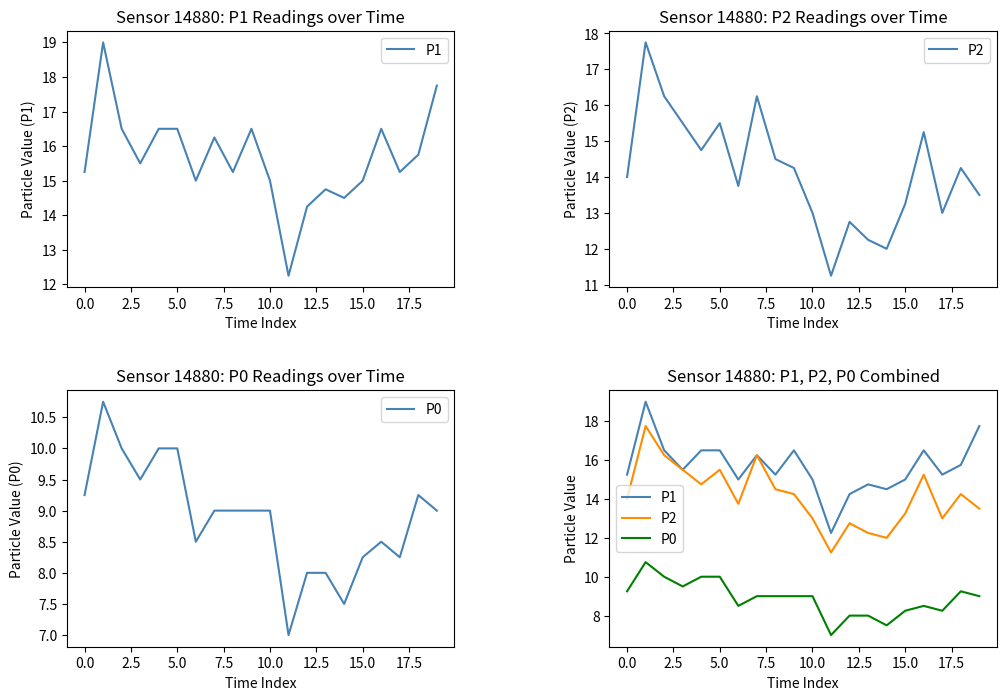

True or false: P2 and P0 intersect in this chart.

False